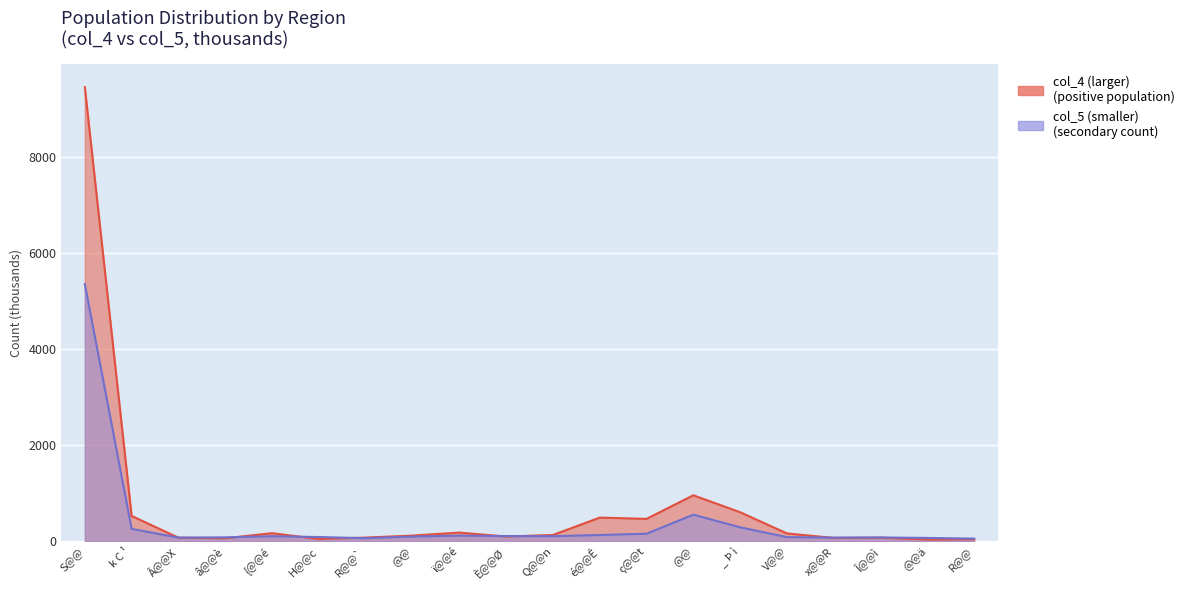

True or false: col_4 (larger) has a value of 84.0 at â@@è.

False